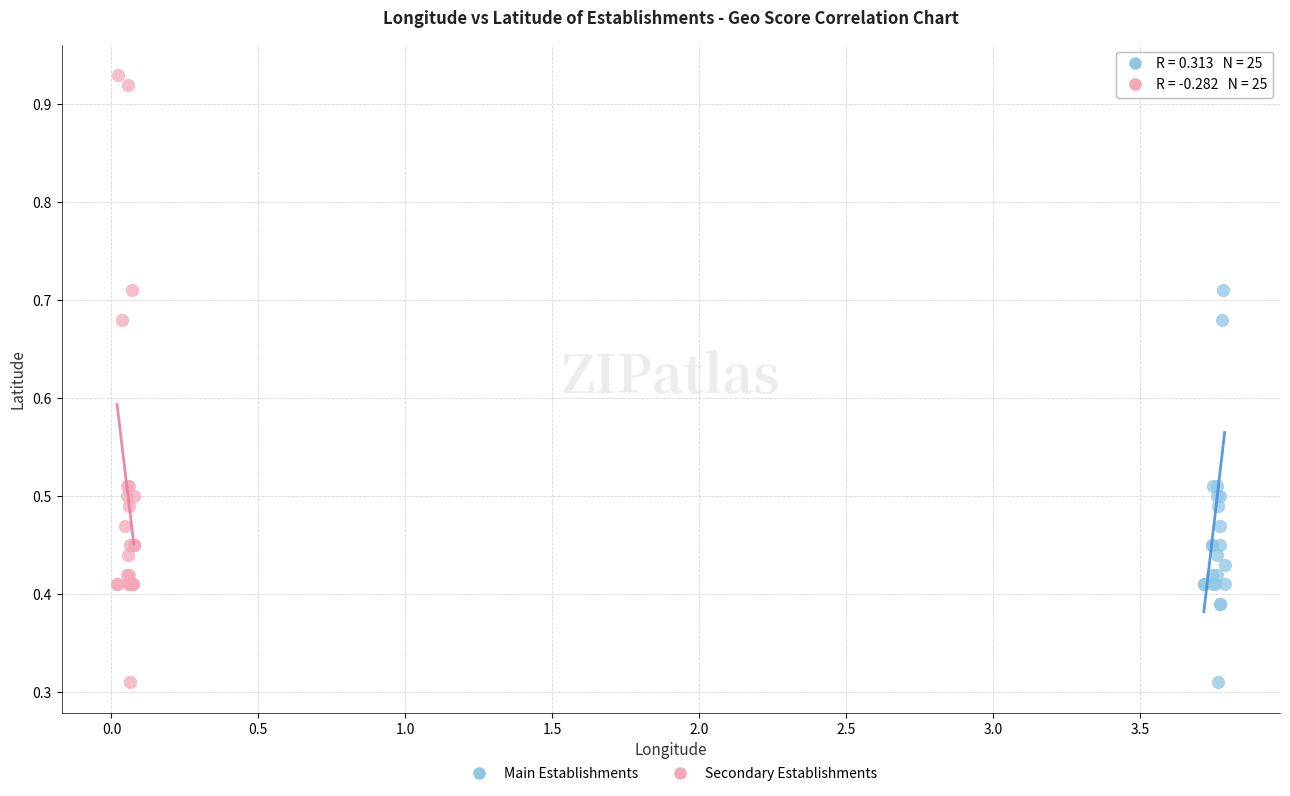

What are all the series names shown in the legend?

Main Establishments, Secondary Establishments